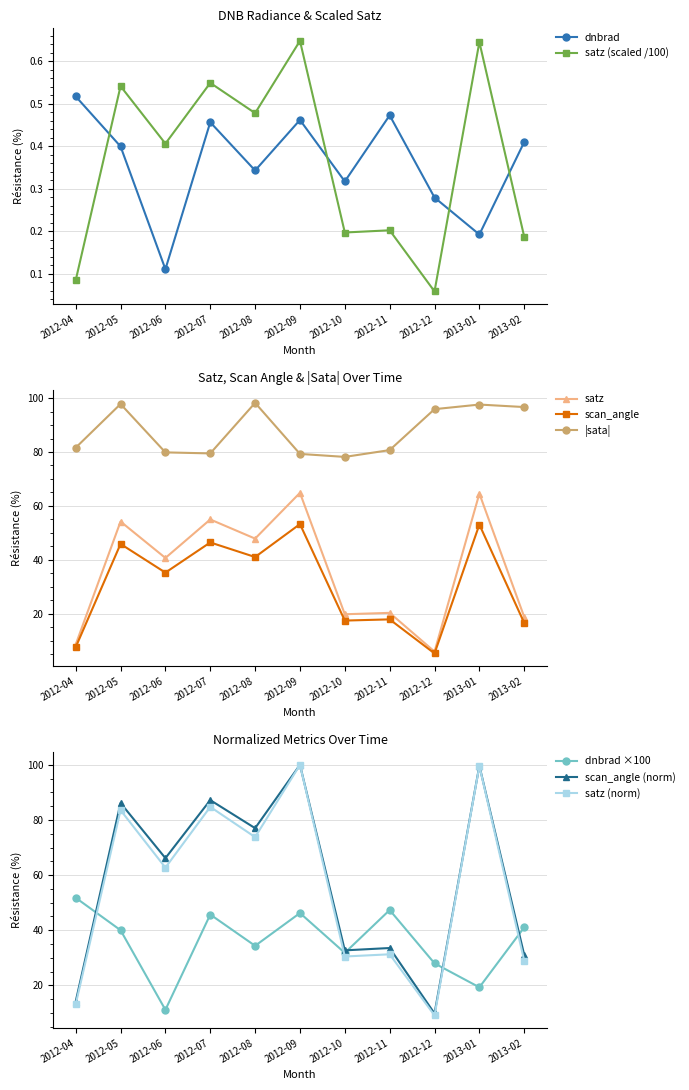

In satz, how many points are higher than both neighbors (excluding endpoints)?

5